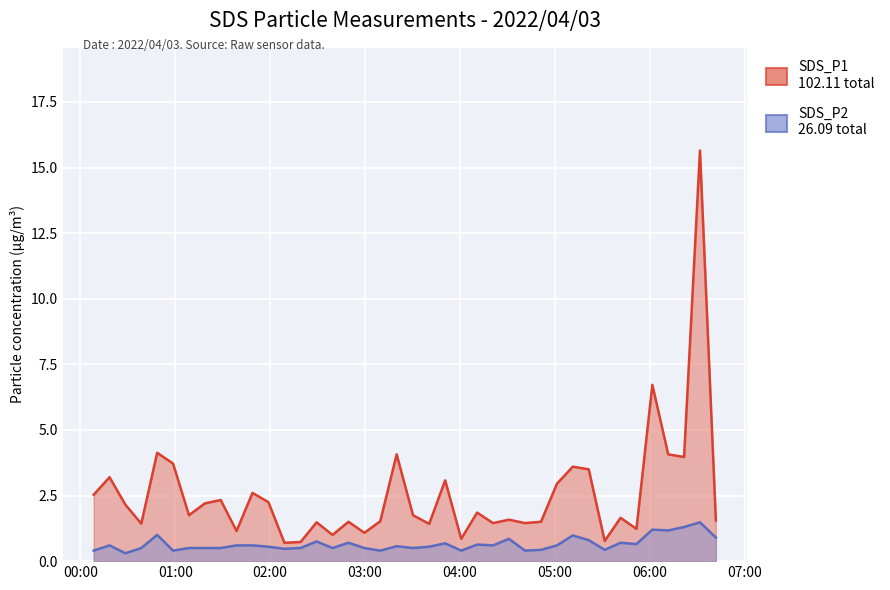

How many values in the SDS_P1 series exceed 1?

35